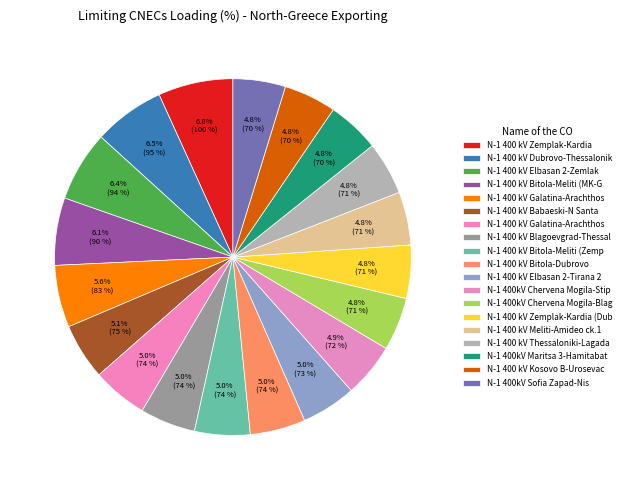

What is the smallest slice in the pie chart?

N-1 400kV Maritsa 3-Hamitabat 2